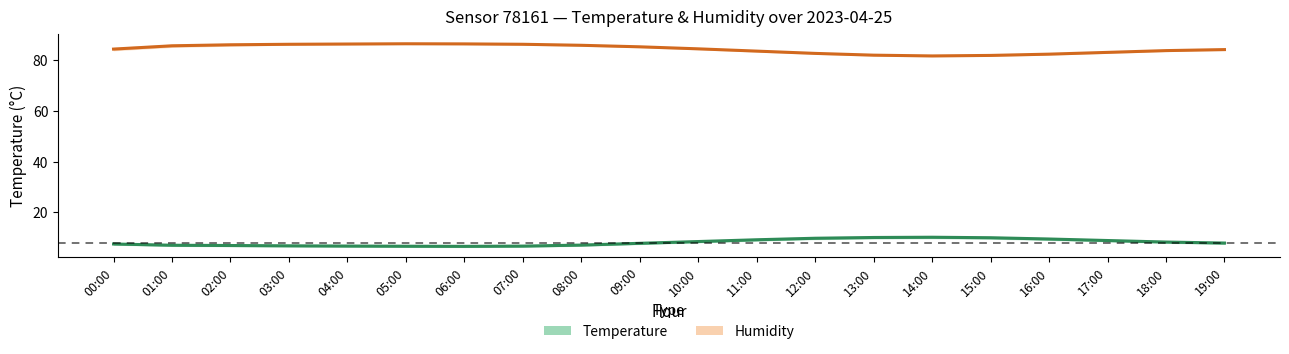

What is the difference between the second highest and minimum values in the Temperature series?

3.5